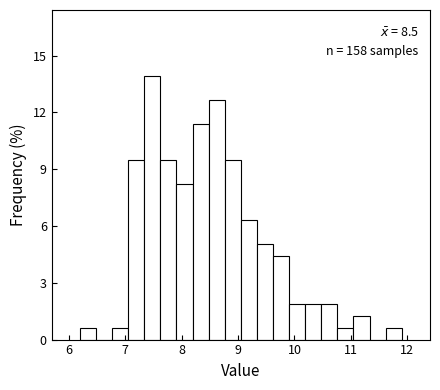

Around what value on the x-axis is the tallest bar? Give the approximate position of its centre, as read against the axis.

7.5